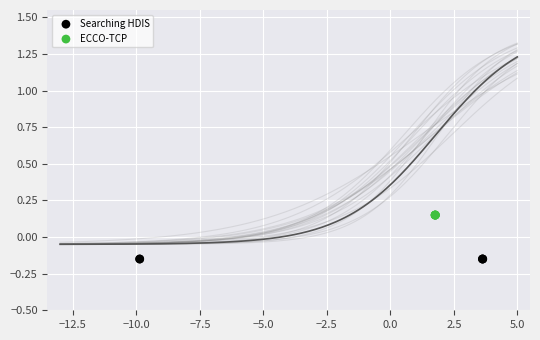

Which series contains the lowest Y value?

Searching HDIS